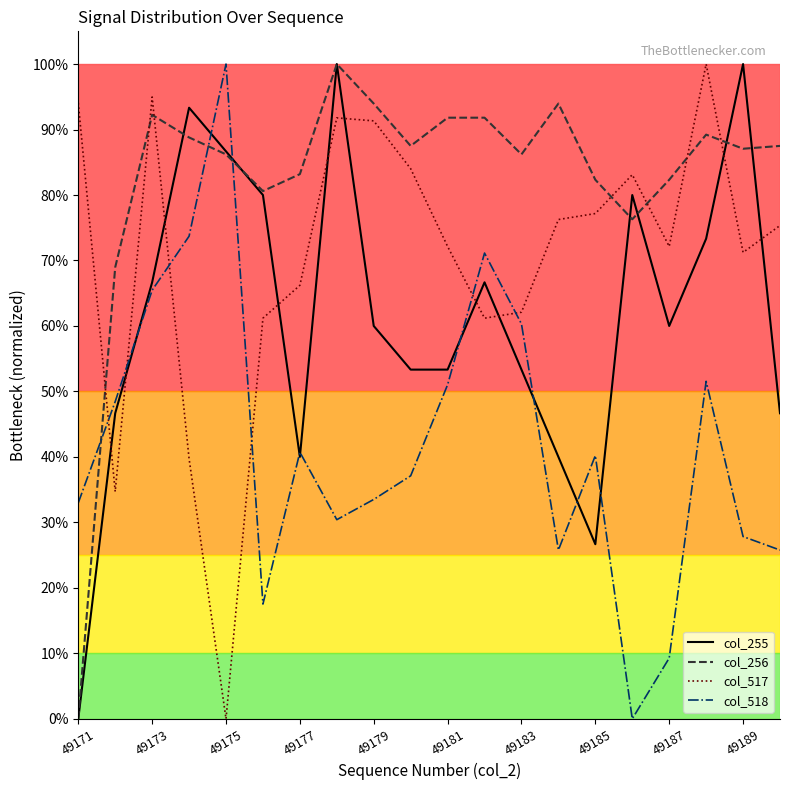

What is the greatest value displayed?

100.0